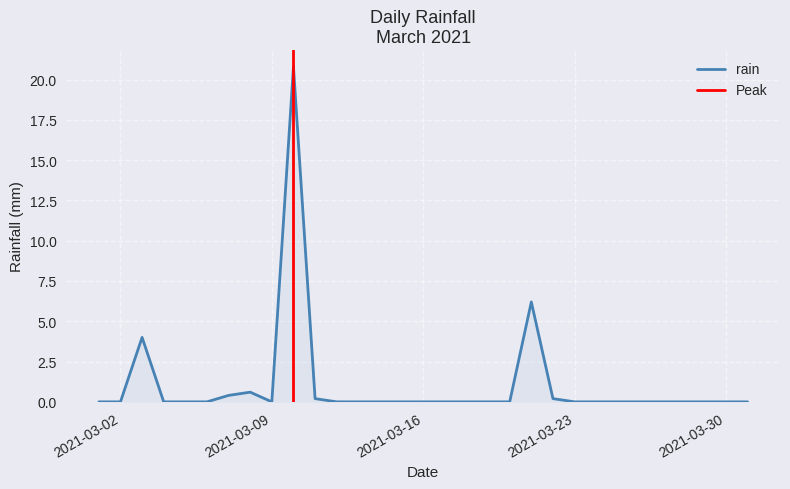

Does the chart have visible grid lines?

Yes